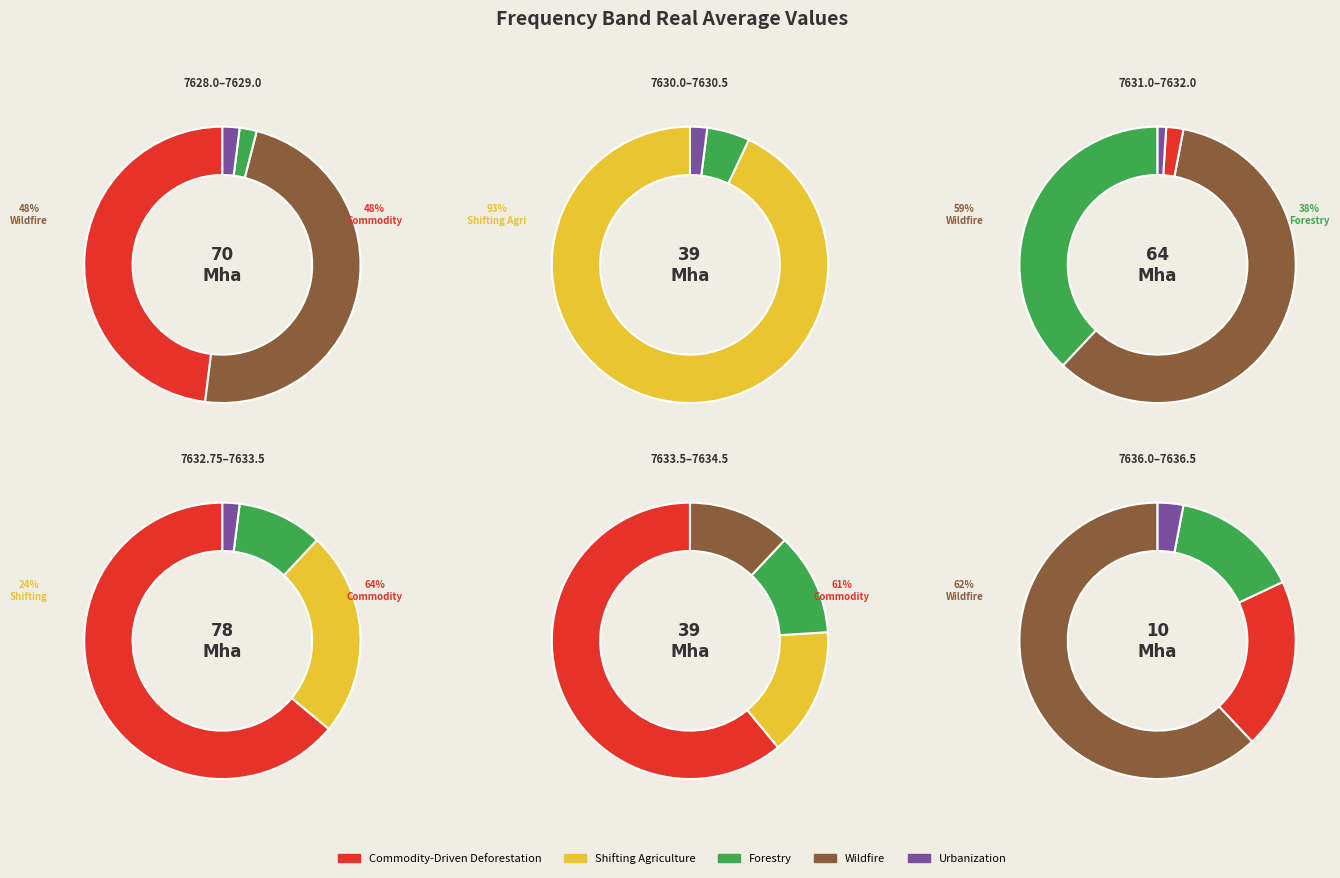

Is 7628.0 the majority of the pie?

No